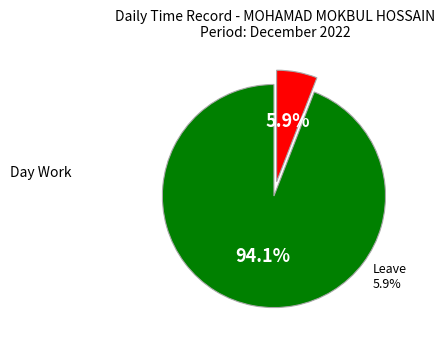

Does any single category account for the majority?

Yes